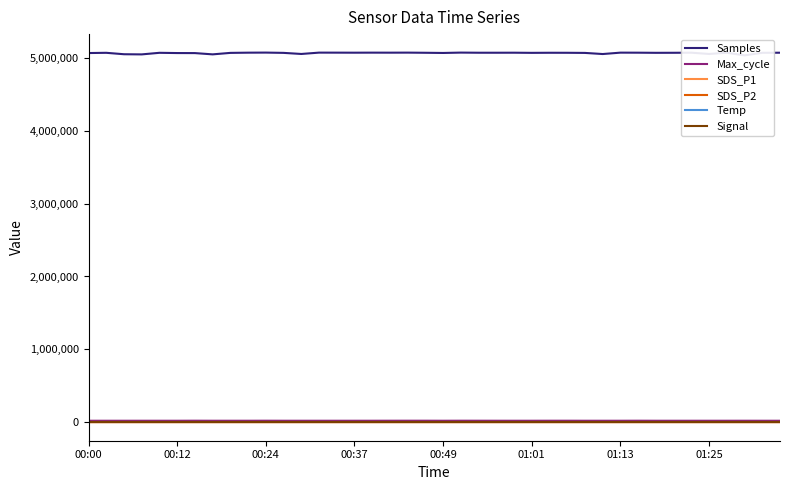

What is the minimum value shown in the chart?

-65.0